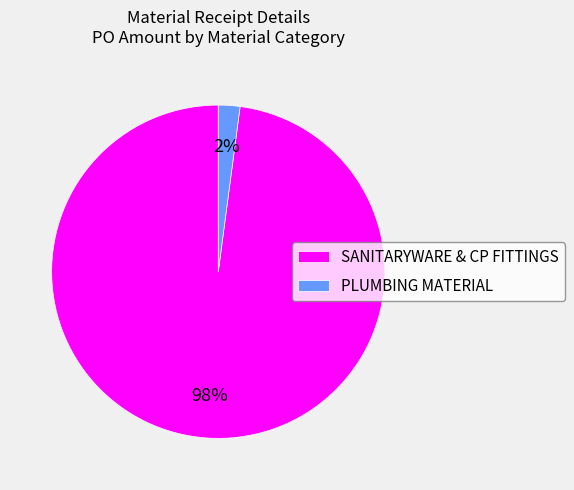

Which has a higher value, PLUMBING MATERIAL or SANITARYWARE & CP FITTINGS?

SANITARYWARE & CP FITTINGS